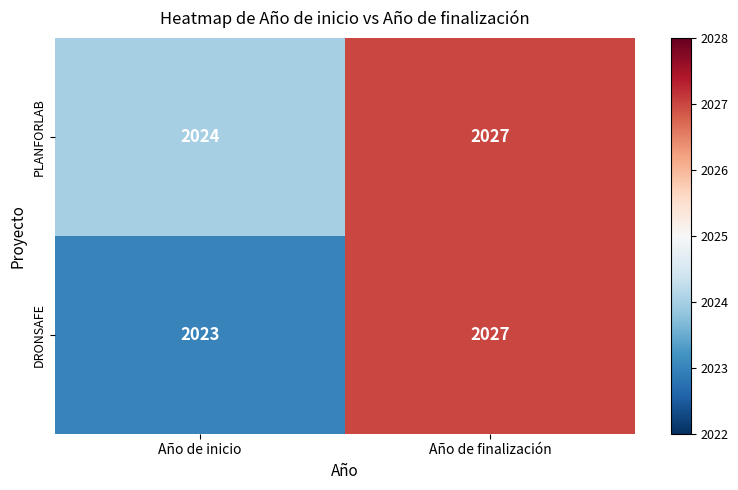

Reading left to right, what are all the values shown in this chart?

PLANFORLAB: Año de inicio=2024	Año de finalización=2027
DRONSAFE: Año de inicio=2023	Año de finalización=2027